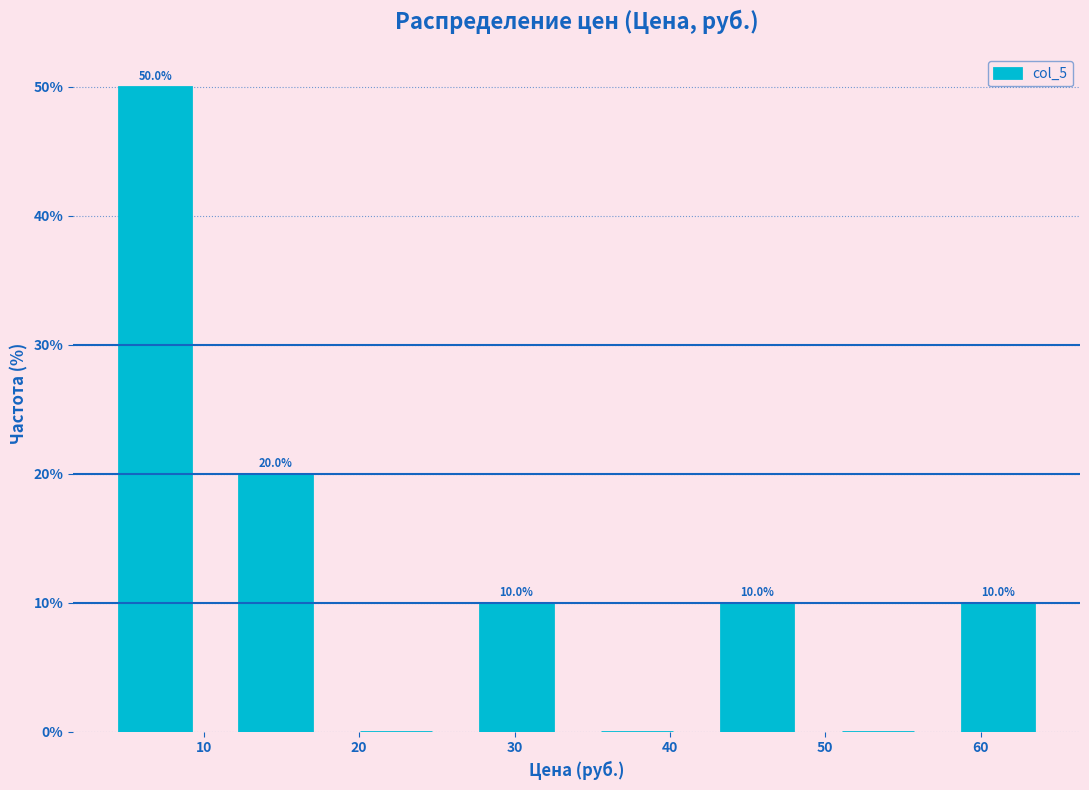

Over which range of the x-axis is the bar tallest?

3 to 11